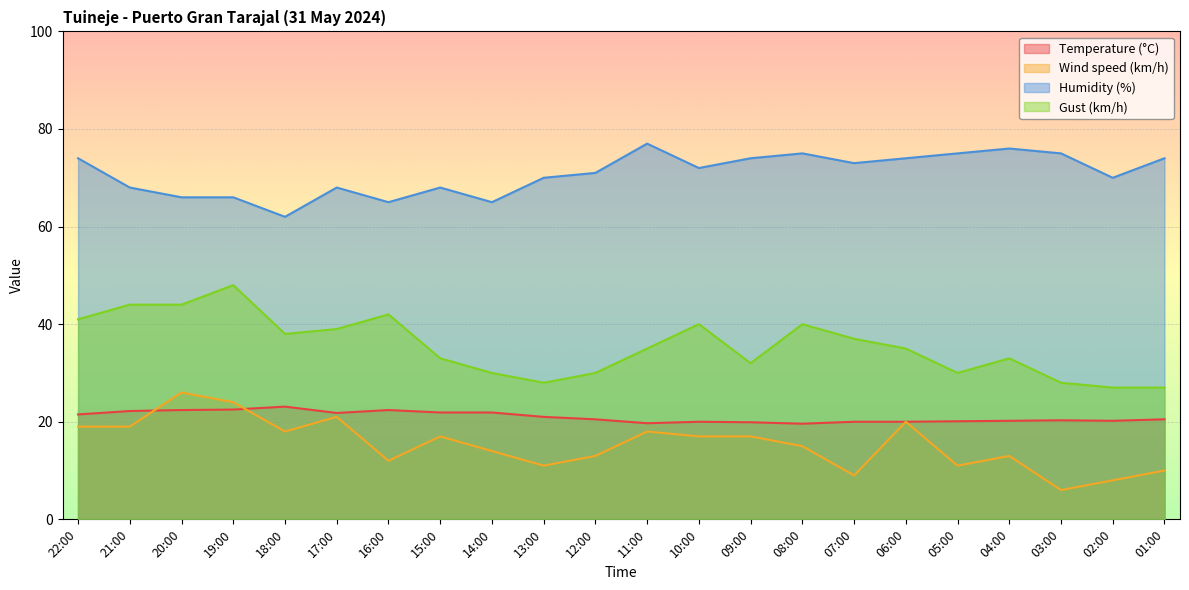

How many values in the Wind speed (km/h) series are below 17?

11